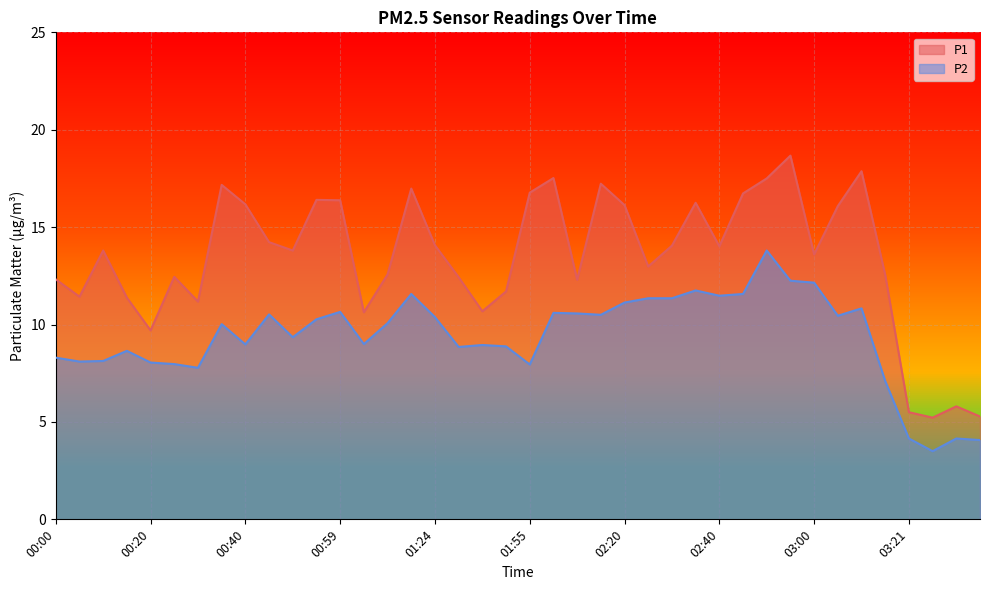

Where does the P1 series first go above 13?

00:10